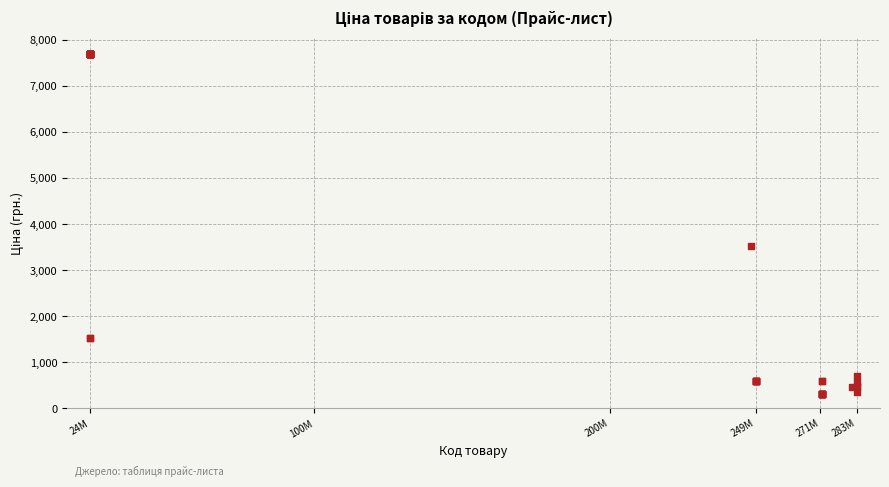

What Y value in the scatter plot is closest to 3994?

3533.1